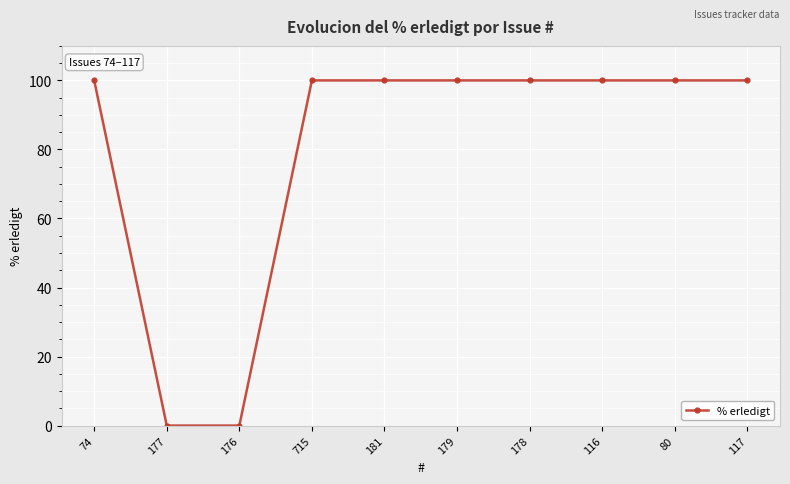

True or false: the data shows 58 at 178.

False